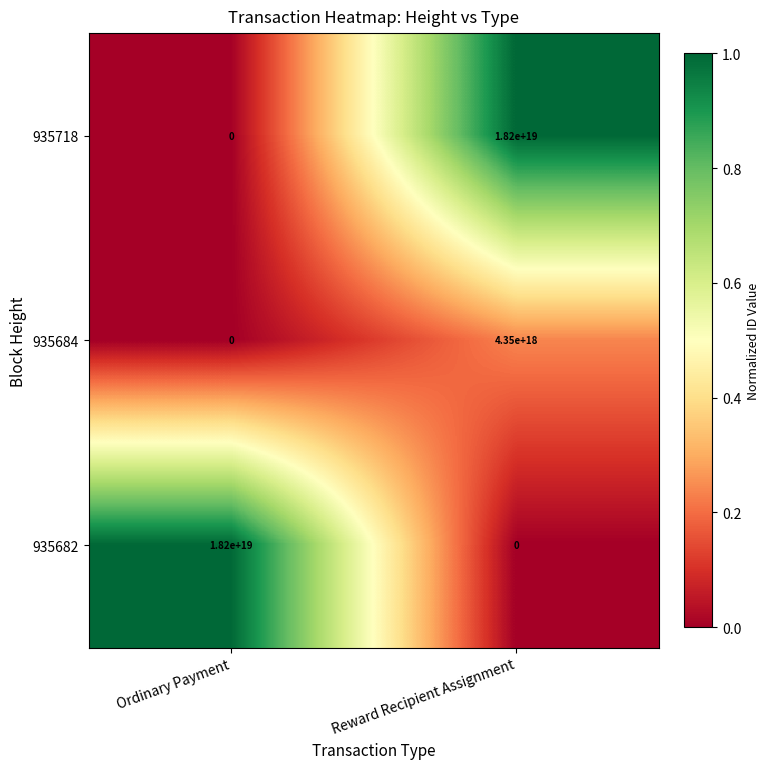

At which category is the sum across all series the highest?

Reward Recipient Assignment